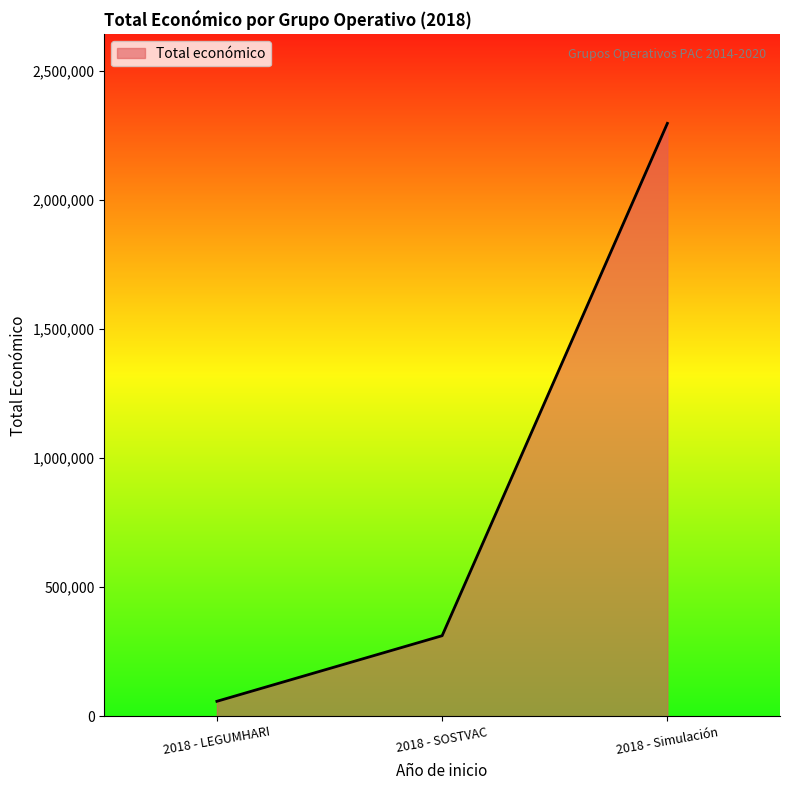

Reading right to left, extract all data points from this chart.

2018 - Simulación=2296067	2018 - SOSTVAC=311553	2018 - LEGUMHARI=57500